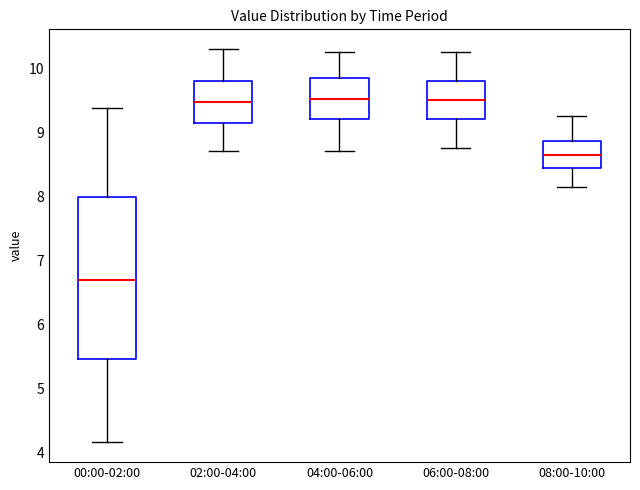

Where is the upper edge of the box for 04:00-06:00 on the y-axis? The values are not printed on the chart, so give them approximately, as read against the axis.

9.9